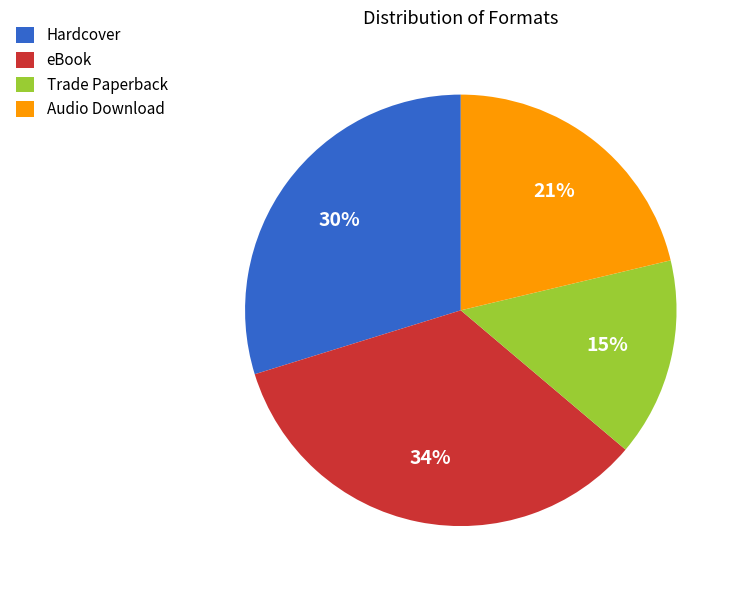

True or false: Trade Paperback accounts for 6% of the total.

False